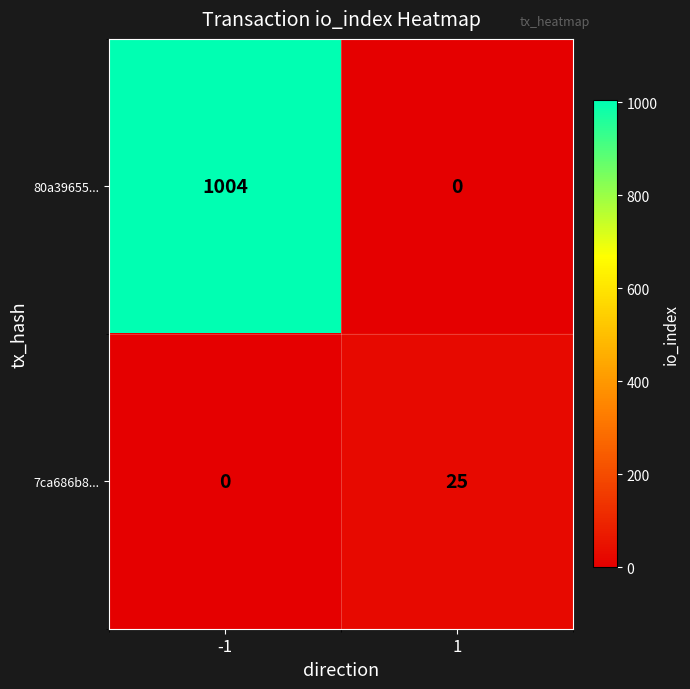

What is the spread (max minus min) of values at 1?

25